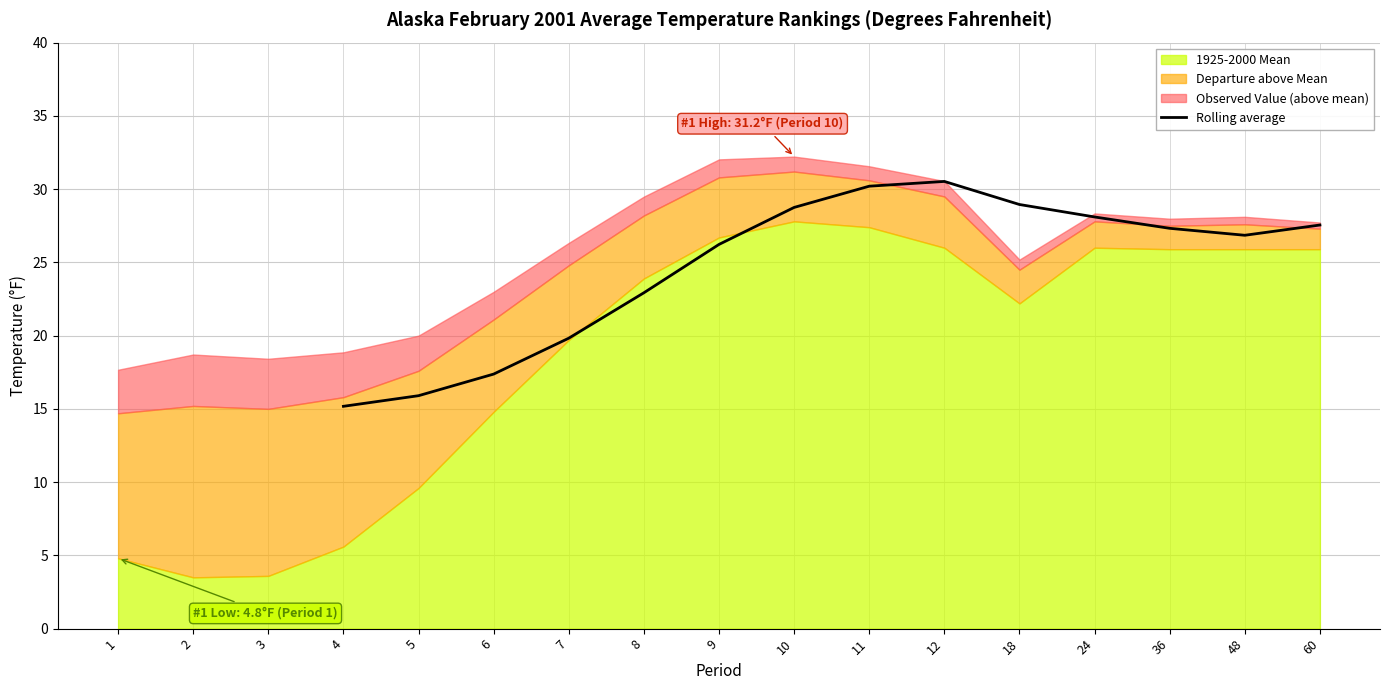

True or false: Rolling average has a value of 38.5 at 8.

False